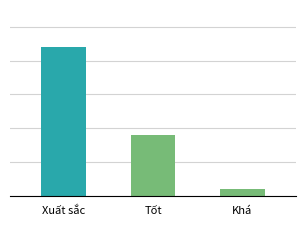

How many bars are there in total?

3